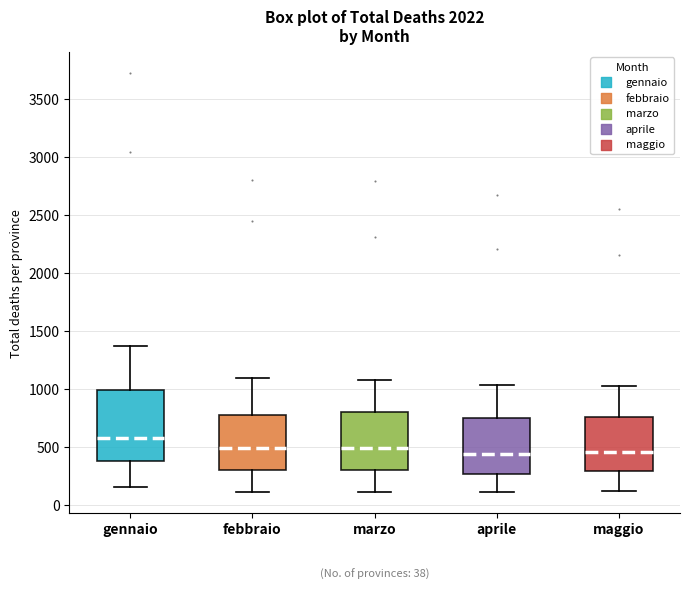

Comparing the boxes themselves (not the whiskers), which one is the tallest?

gennaio